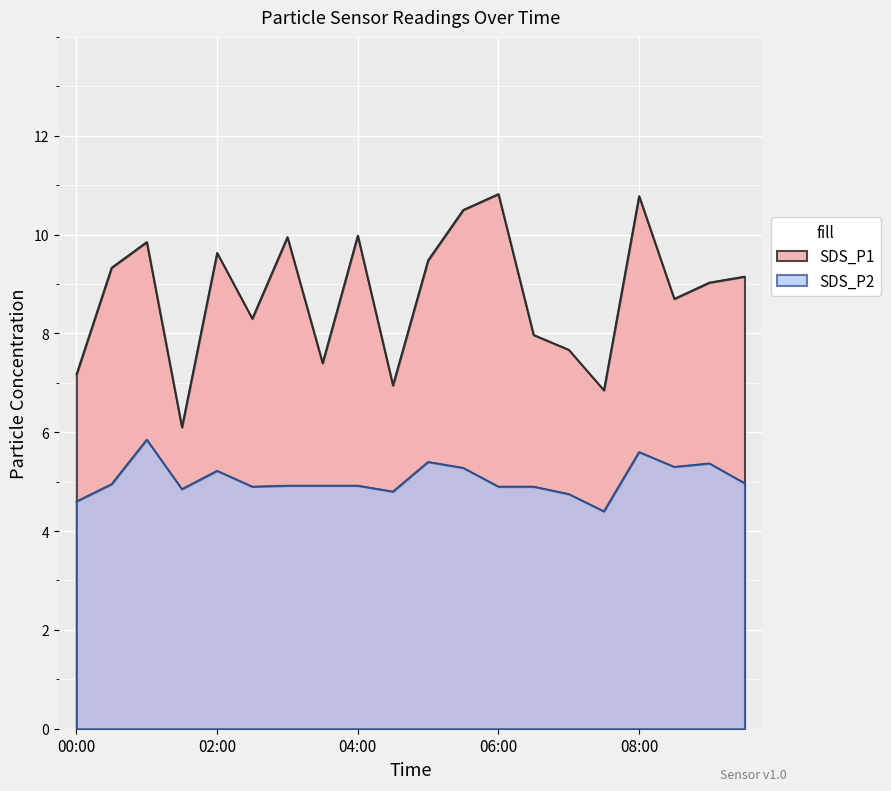

What are all the series names shown in the legend?

SDS_P1, SDS_P2